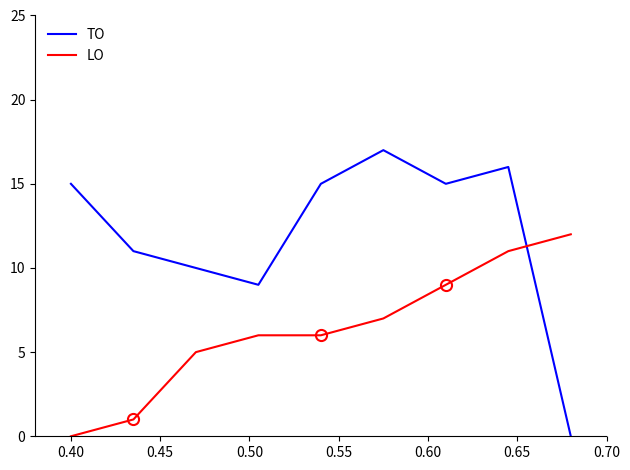

What is the difference between the maximum and minimum values in the LO series?

12